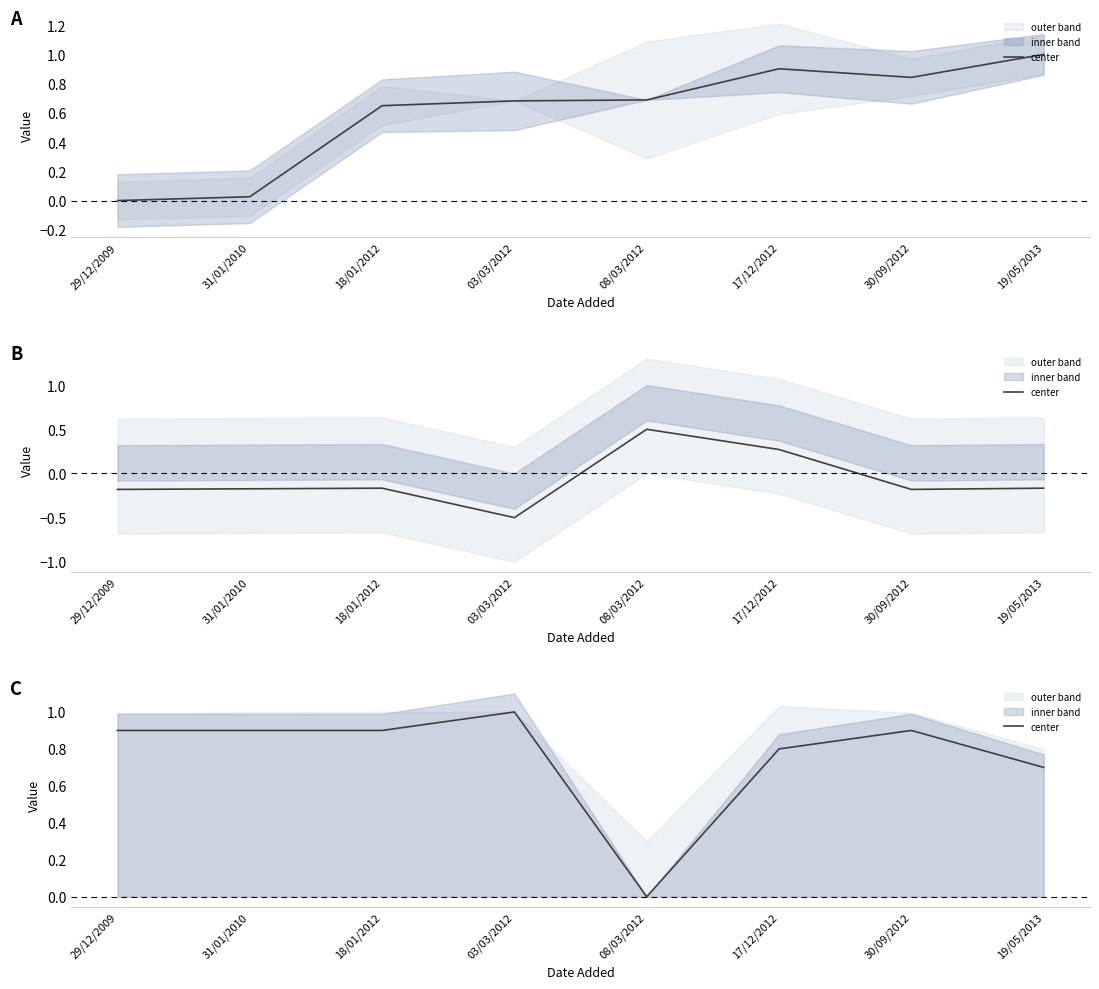

At which category does the data reach its first local peak?

03/03/2012